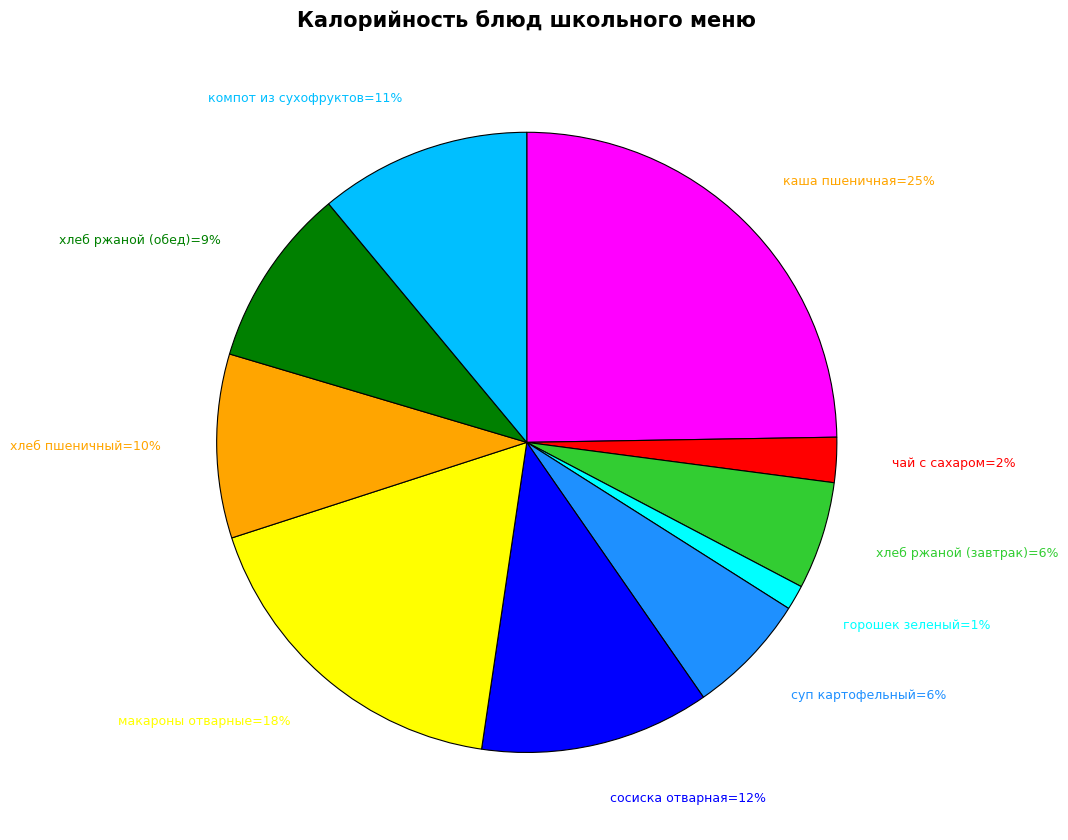

To the nearest percent, what is the average slice percentage?

10%